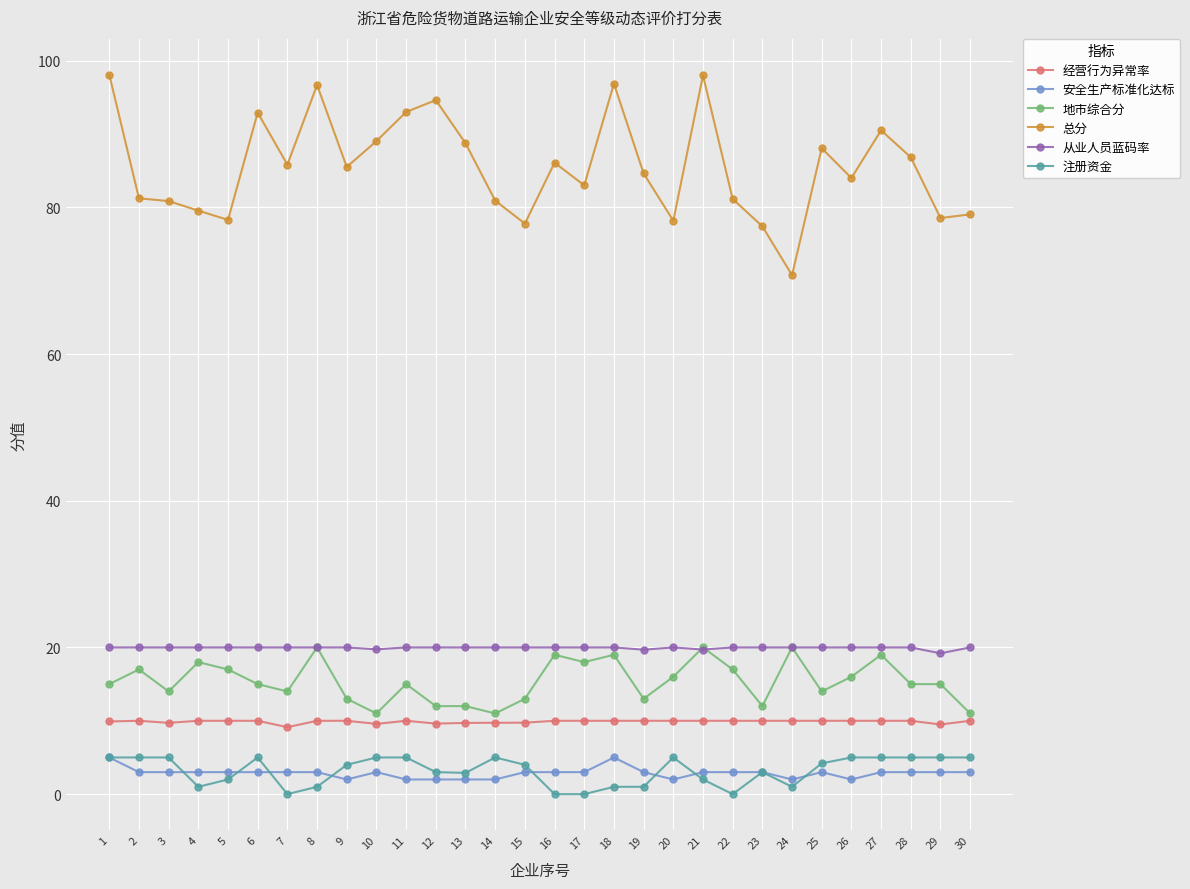

What is the difference between the maximum and second lowest values in the 安全生产标准化达标 series?

3.0